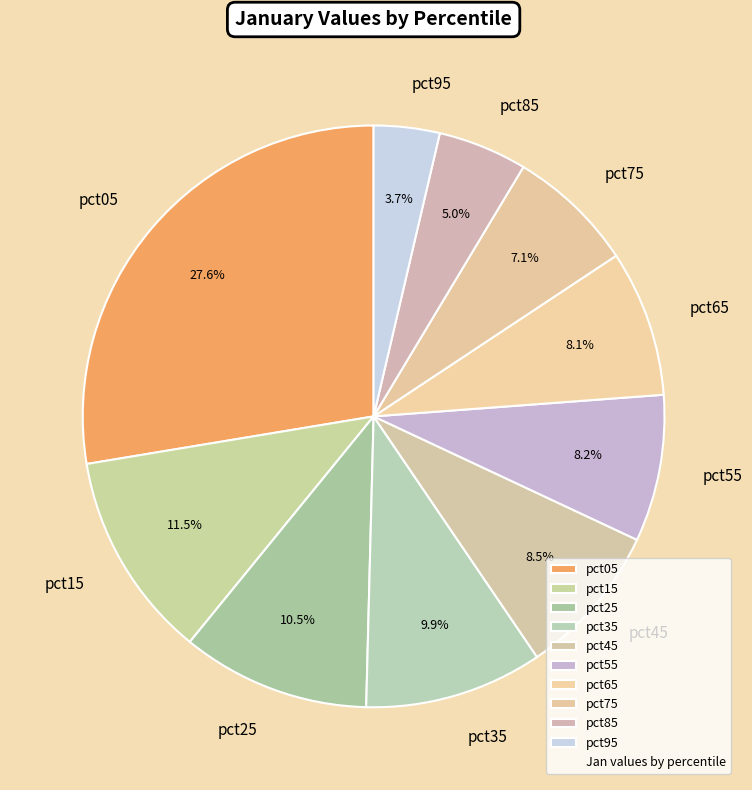

Is there a majority slice in this chart?

No